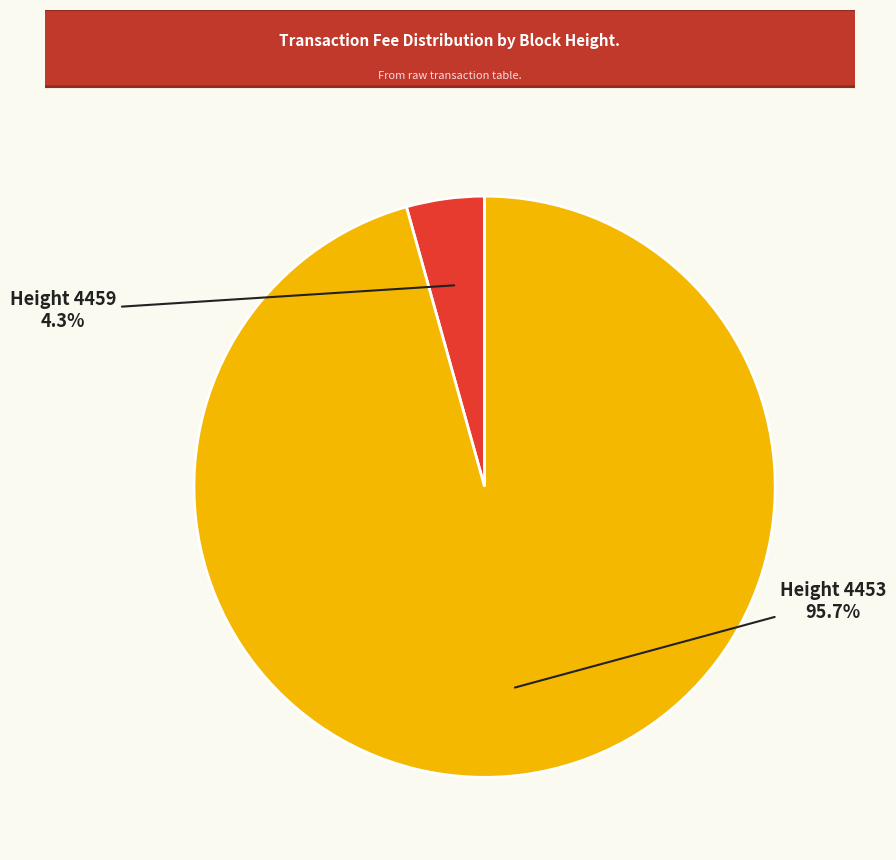

Is there a majority slice in this chart?

Yes